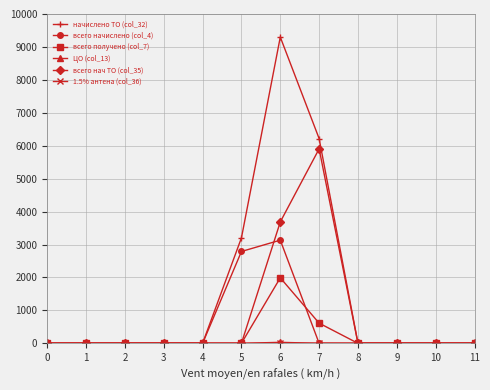

Between 5 and 8, which series saw the biggest shift?

начислено ТО (col_32)